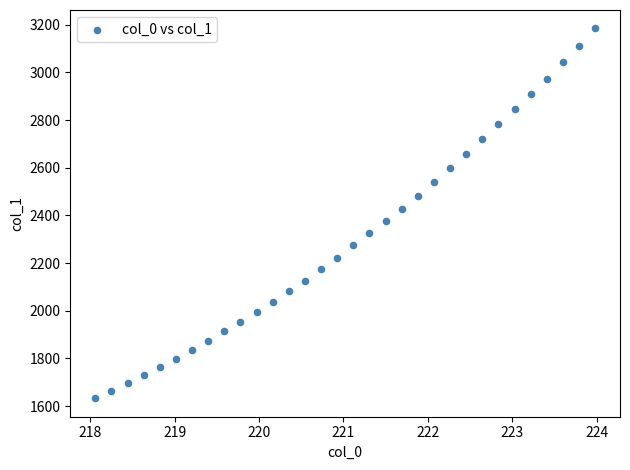

What is the range of X values (max minus min)?

5.9